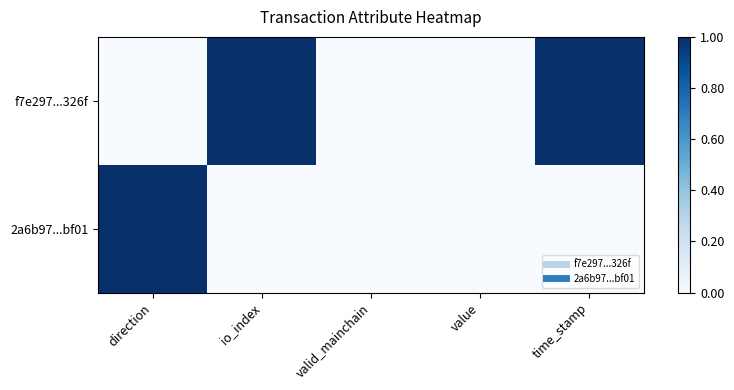

What is the spread (max minus min) of values at io_index?

1